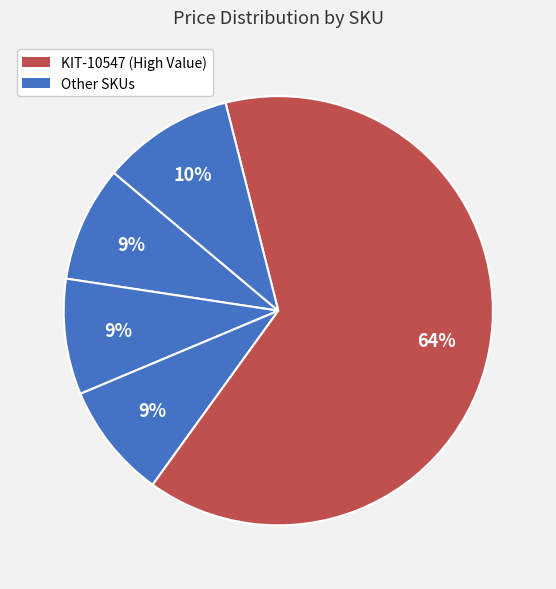

How many slices are in this pie chart?

5